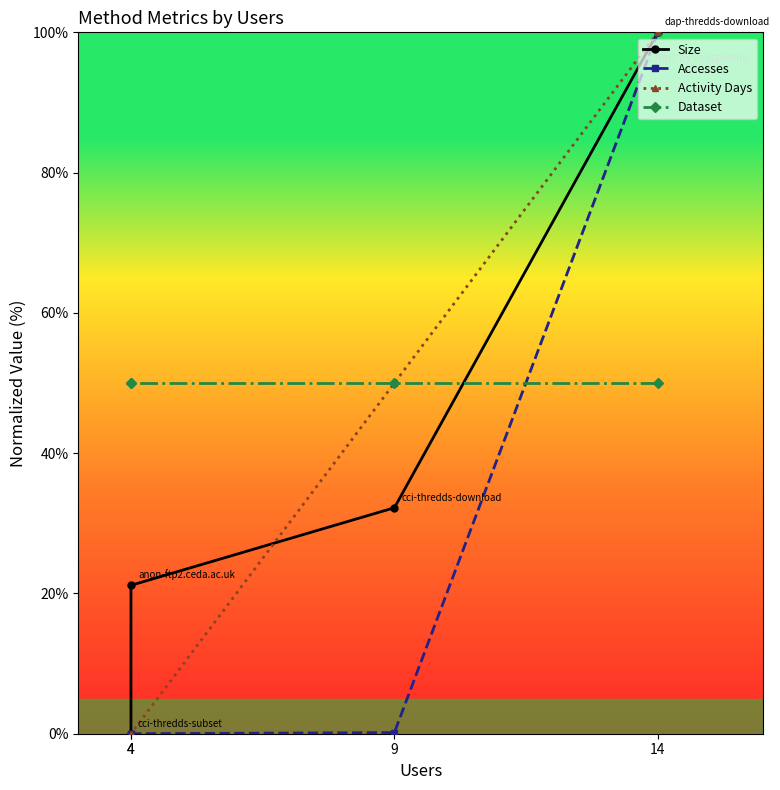

Which category has the highest value in the Activity Days series?

14